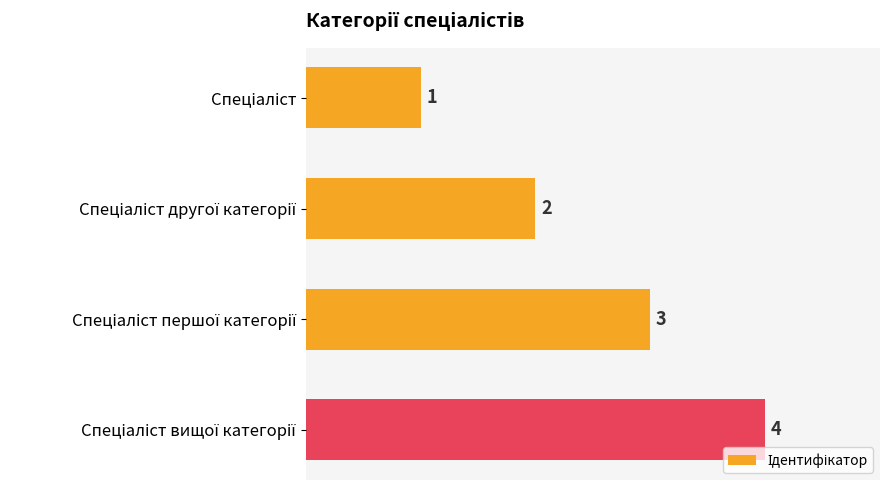

What is the difference between the maximum and minimum values?

3